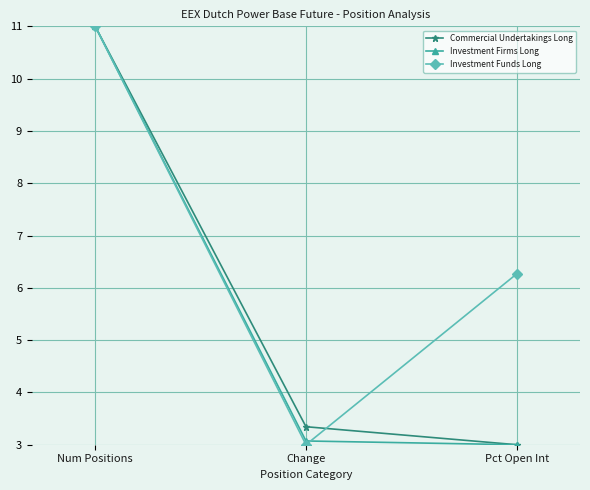

What is the label of the 2nd point from the right?

Change